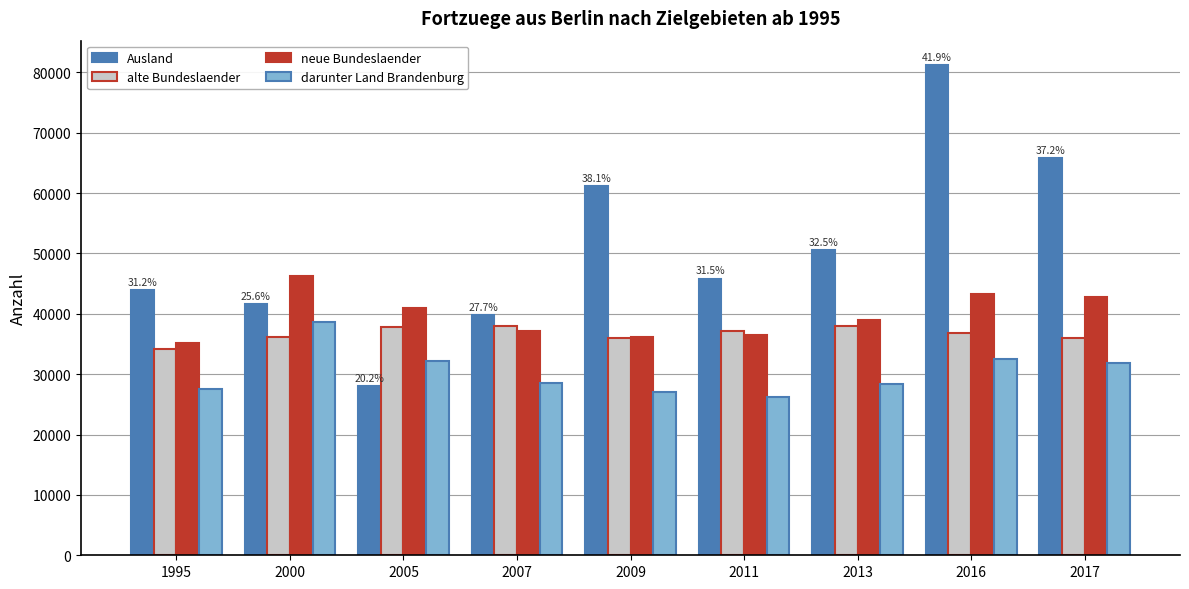

The neue Bundeslaender series shows 62465 at 1995. True or false?

False